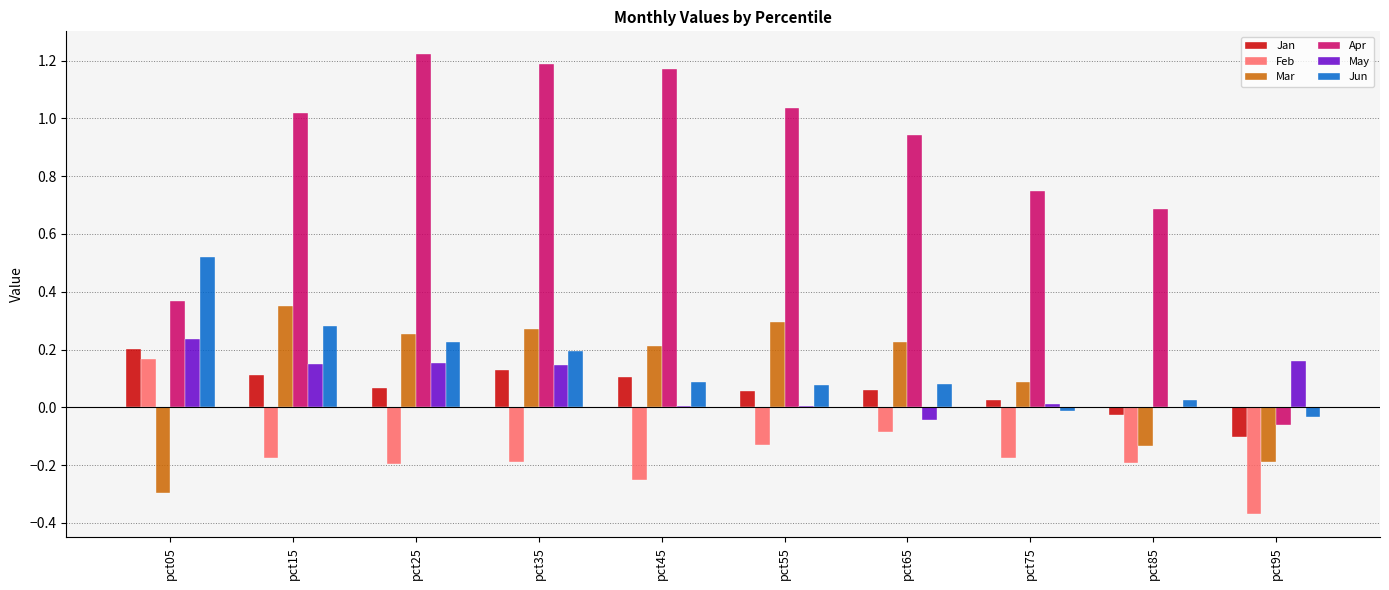

What is the total value across all series at pct95?

-0.6